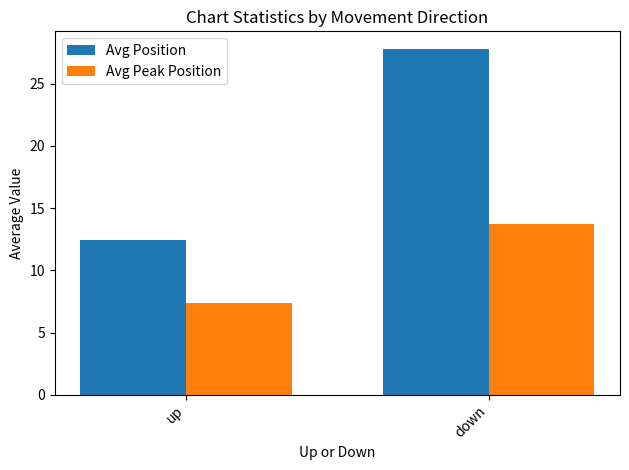

Read the Avg Peak Position value at up.

7.4